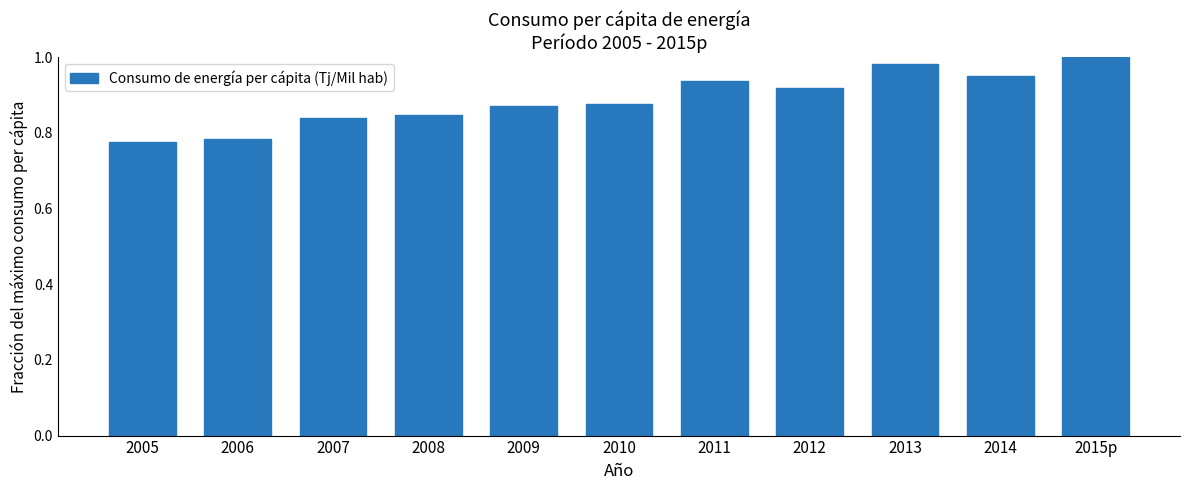

What position from the left is 2010?

6